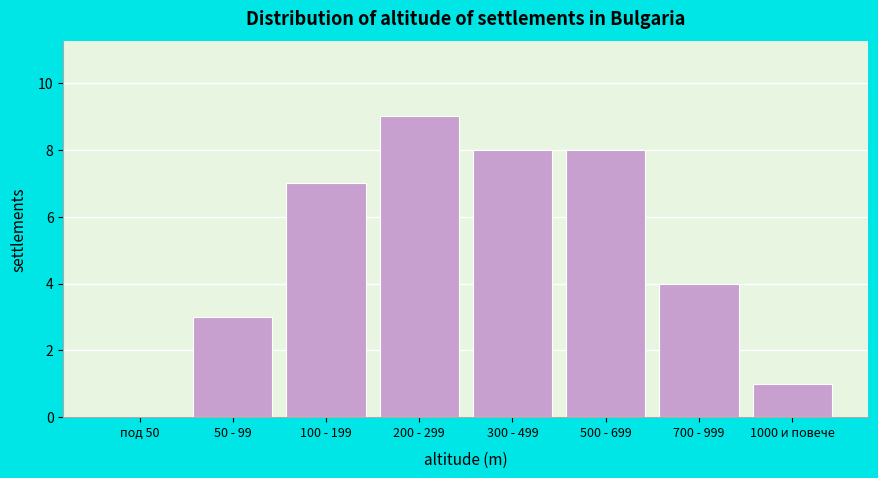

Reading right to left, what are all the values shown in this chart?

1000 и повече=1	700 - 999=4	500 - 699=8	300 - 499=8	200 - 299=9	100 - 199=7	50 - 99=3	под 50=0